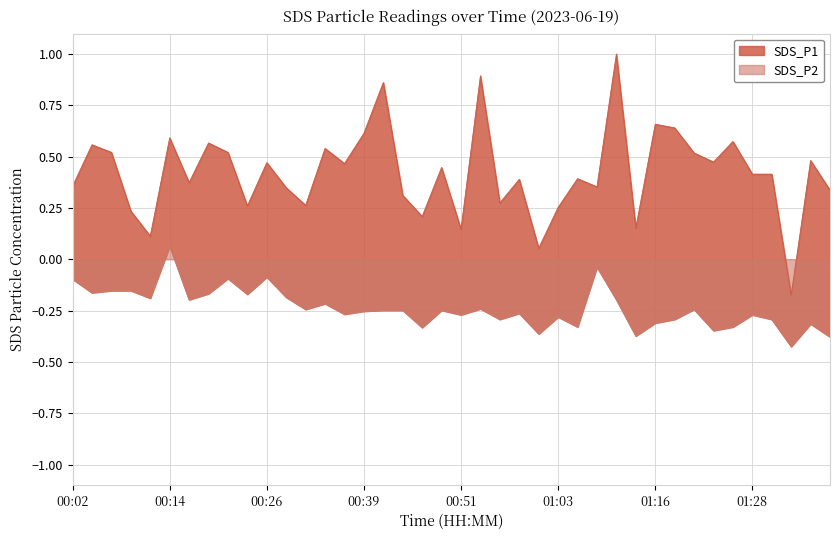

Reading right to left, what are all the values shown in this chart?

SDS_P1: 01:38=0.3	01:35=0.5	01:33=-0.2	01:30=0.4	01:28=0.4	01:25=0.6	01:23=0.5	01:20=0.5	01:18=0.6	01:16=0.7	01:13=0.2	01:10=1.0	01:08=0.4	01:06=0.4	01:03=0.3	01:01=0.1	00:58=0.4	00:56=0.3	00:53=0.9	00:51=0.1	00:48=0.4	00:46=0.2	00:44=0.3	00:41=0.9	00:39=0.6	00:36=0.5	00:34=0.5	00:31=0.3	00:29=0.3	00:26=0.5	00:24=0.3	00:21=0.5	00:19=0.6	00:17=0.4	00:14=0.6	00:12=0.1	00:09=0.2	00:07=0.5	00:04=0.6	00:02=0.4
SDS_P2: 01:38=-0.4	01:35=-0.3	01:33=-0.4	01:30=-0.3	01:28=-0.3	01:25=-0.3	01:23=-0.3	01:20=-0.2	01:18=-0.3	01:16=-0.3	01:13=-0.4	01:10=-0.2	01:08=-0.0	01:06=-0.3	01:03=-0.3	01:01=-0.4	00:58=-0.3	00:56=-0.3	00:53=-0.2	00:51=-0.3	00:48=-0.2	00:46=-0.3	00:44=-0.2	00:41=-0.2	00:39=-0.3	00:36=-0.3	00:34=-0.2	00:31=-0.2	00:29=-0.2	00:26=-0.1	00:24=-0.2	00:21=-0.1	00:19=-0.2	00:17=-0.2	00:14=0.1	00:12=-0.2	00:09=-0.2	00:07=-0.2	00:04=-0.2	00:02=-0.1